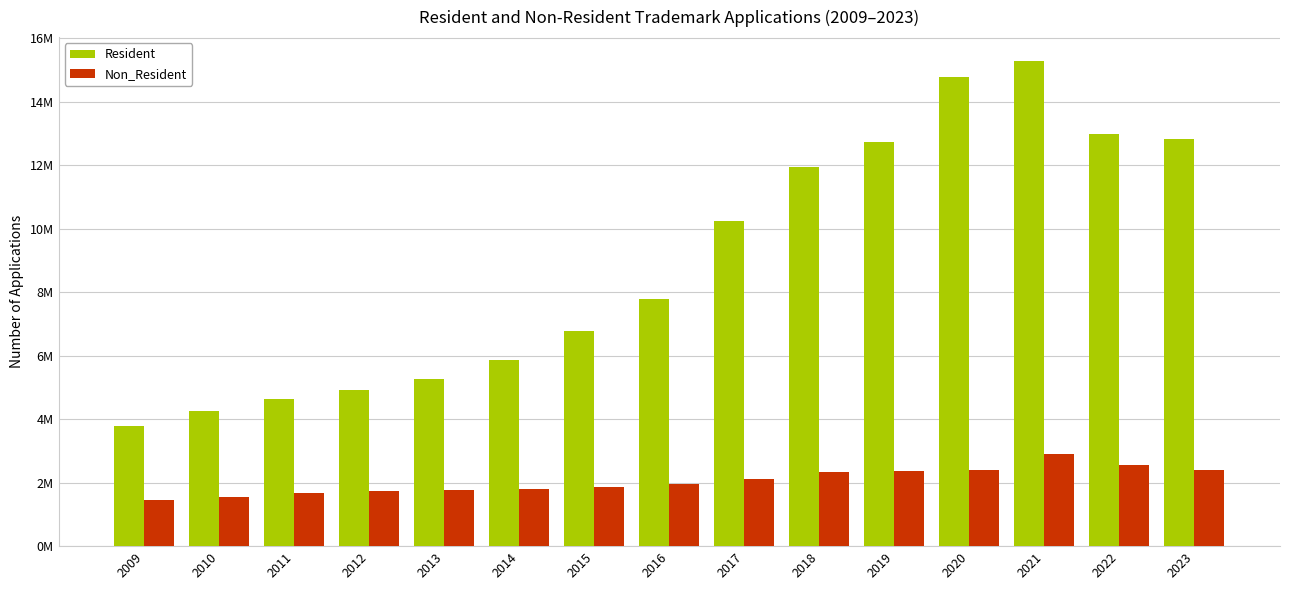

Are the bars horizontal?

No